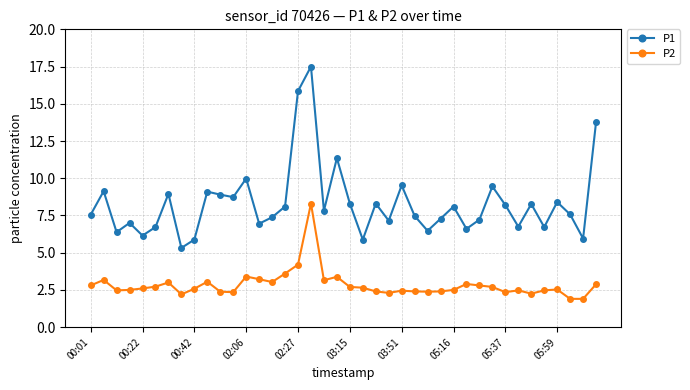

Is this an area chart (filled region under the line)?

No